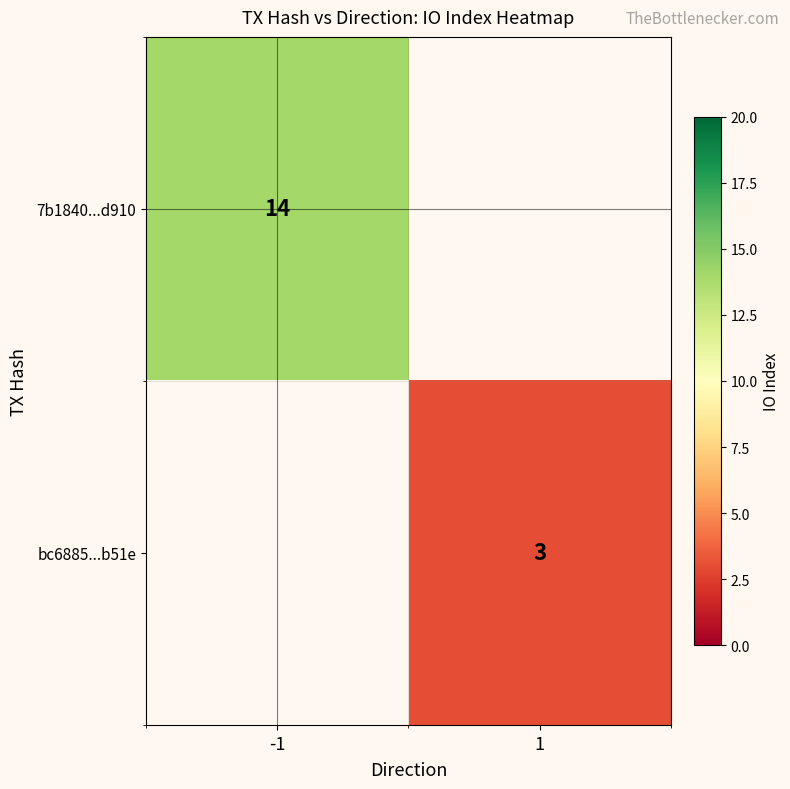

True or false: bc6885...b51e has a value of 3 at 1.

True